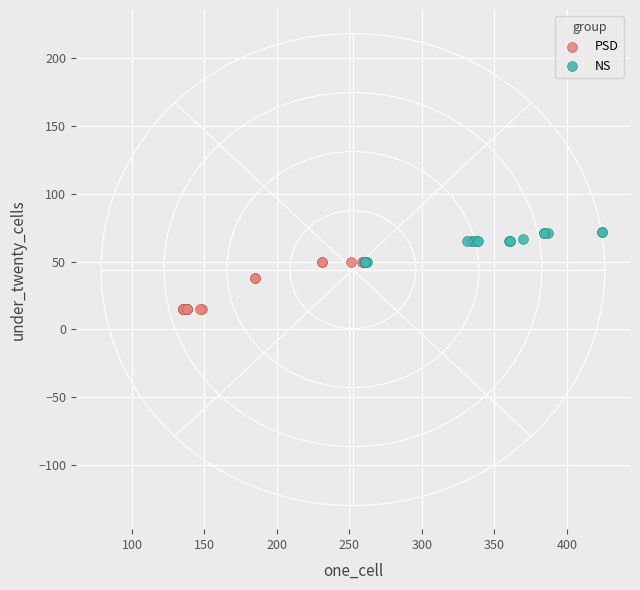

Which series has the widest spread of Y values?

PSD